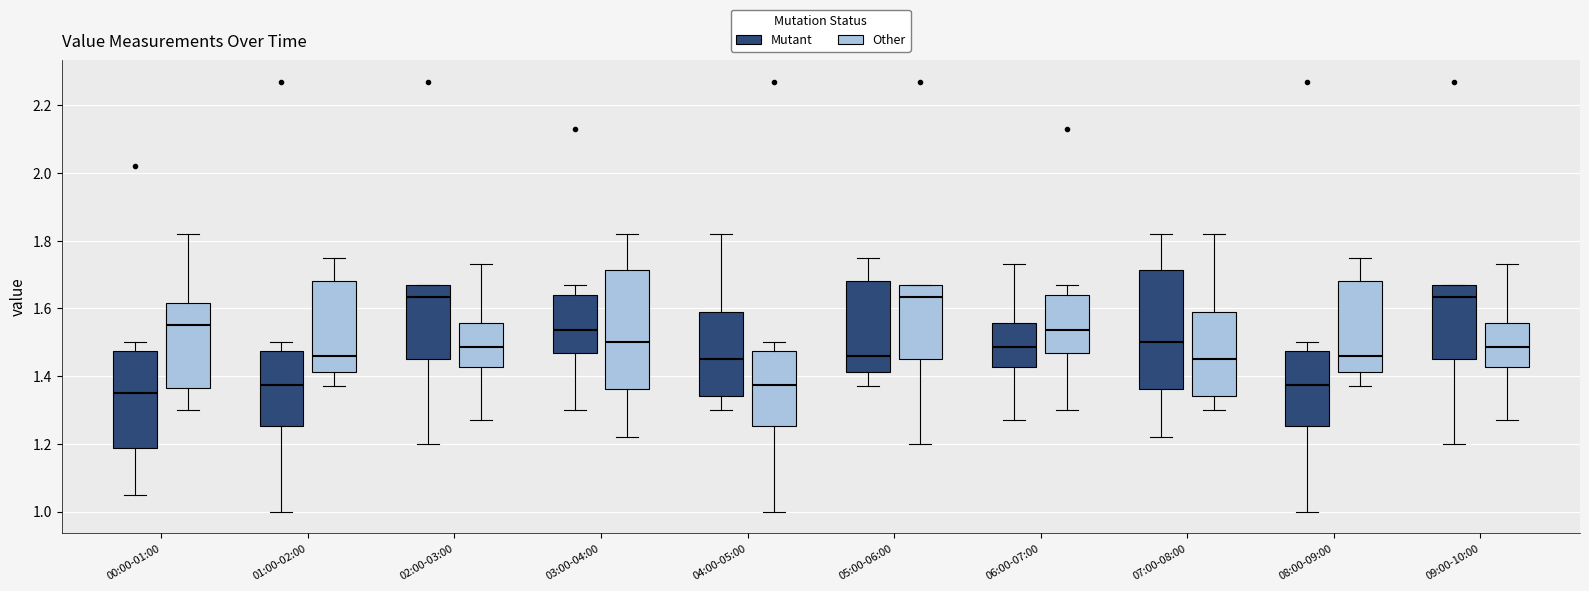

Reading left to right, transcribe this box plot: for each box, give where its median line is, the range the box spans, and where its two whiskers end, as read against the y-axis. The values are not printed on the chart, so give them approximately, as read against the axis.

00:00-01:00 (Mutant): median 1.36, box 1.18 to 1.48, whiskers 1.06 to 1.50
00:00-01:00 (Other): median 1.56, box 1.36 to 1.62, whiskers 1.30 to 1.82
01:00-02:00 (Mutant): median 1.38, box 1.26 to 1.48, whiskers 1.00 to 1.50
01:00-02:00 (Other): median 1.46, box 1.42 to 1.68, whiskers 1.38 to 1.76
02:00-03:00 (Mutant): median 1.64, box 1.46 to 1.68, whiskers 1.20 to 1.68
02:00-03:00 (Other): median 1.48, box 1.42 to 1.56, whiskers 1.28 to 1.74
03:00-04:00 (Mutant): median 1.54, box 1.46 to 1.64, whiskers 1.30 to 1.68
03:00-04:00 (Other): median 1.50, box 1.36 to 1.72, whiskers 1.22 to 1.82
04:00-05:00 (Mutant): median 1.46, box 1.34 to 1.60, whiskers 1.30 to 1.82
04:00-05:00 (Other): median 1.38, box 1.26 to 1.48, whiskers 1.00 to 1.50
05:00-06:00 (Mutant): median 1.46, box 1.42 to 1.68, whiskers 1.38 to 1.76
05:00-06:00 (Other): median 1.64, box 1.46 to 1.68, whiskers 1.20 to 1.68
06:00-07:00 (Mutant): median 1.48, box 1.42 to 1.56, whiskers 1.28 to 1.74
06:00-07:00 (Other): median 1.54, box 1.46 to 1.64, whiskers 1.30 to 1.68
07:00-08:00 (Mutant): median 1.50, box 1.36 to 1.72, whiskers 1.22 to 1.82
07:00-08:00 (Other): median 1.46, box 1.34 to 1.60, whiskers 1.30 to 1.82
08:00-09:00 (Mutant): median 1.38, box 1.26 to 1.48, whiskers 1.00 to 1.50
08:00-09:00 (Other): median 1.46, box 1.42 to 1.68, whiskers 1.38 to 1.76
09:00-10:00 (Mutant): median 1.64, box 1.46 to 1.68, whiskers 1.20 to 1.68
09:00-10:00 (Other): median 1.48, box 1.42 to 1.56, whiskers 1.28 to 1.74